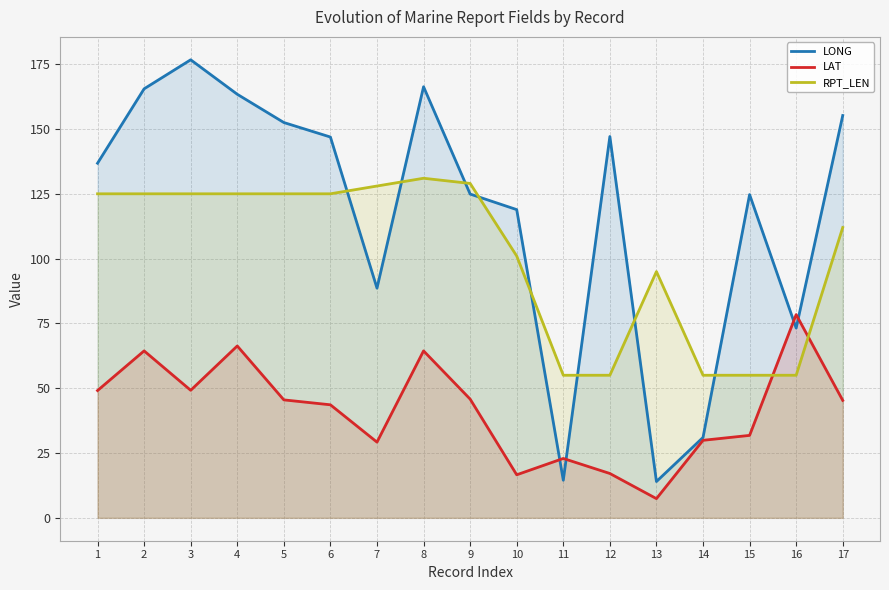

True or false: LAT and RPT_LEN cross at least once.

True